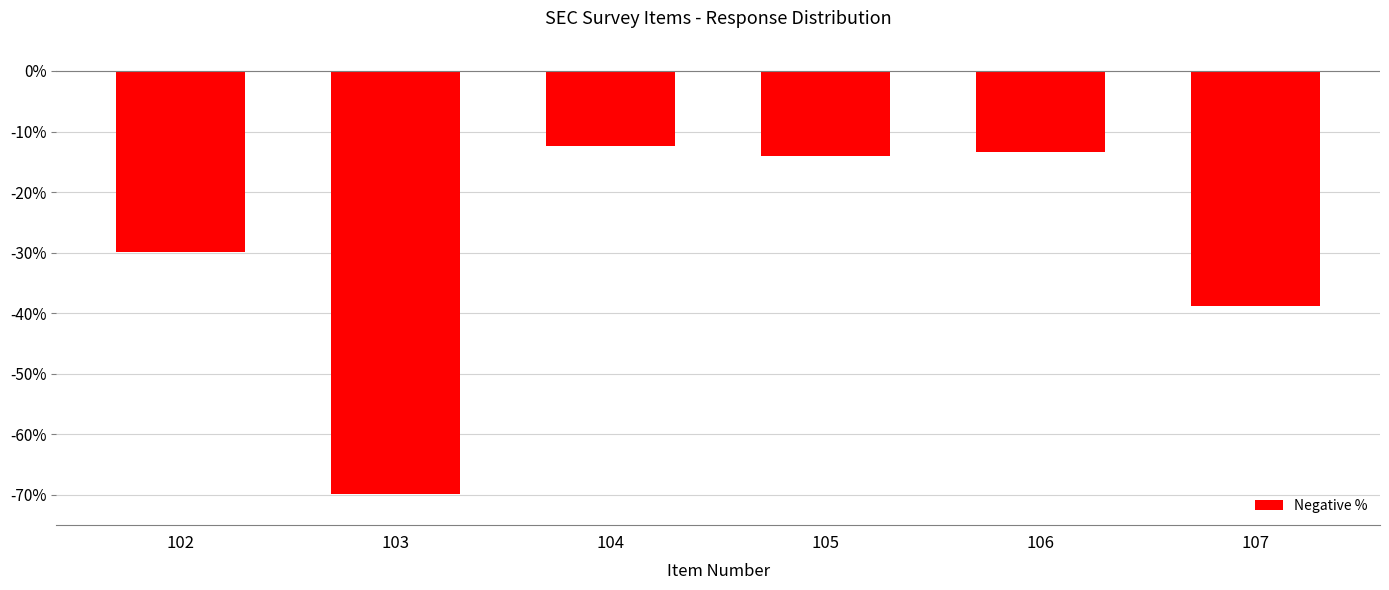

Does the chart contain any negative values?

Yes